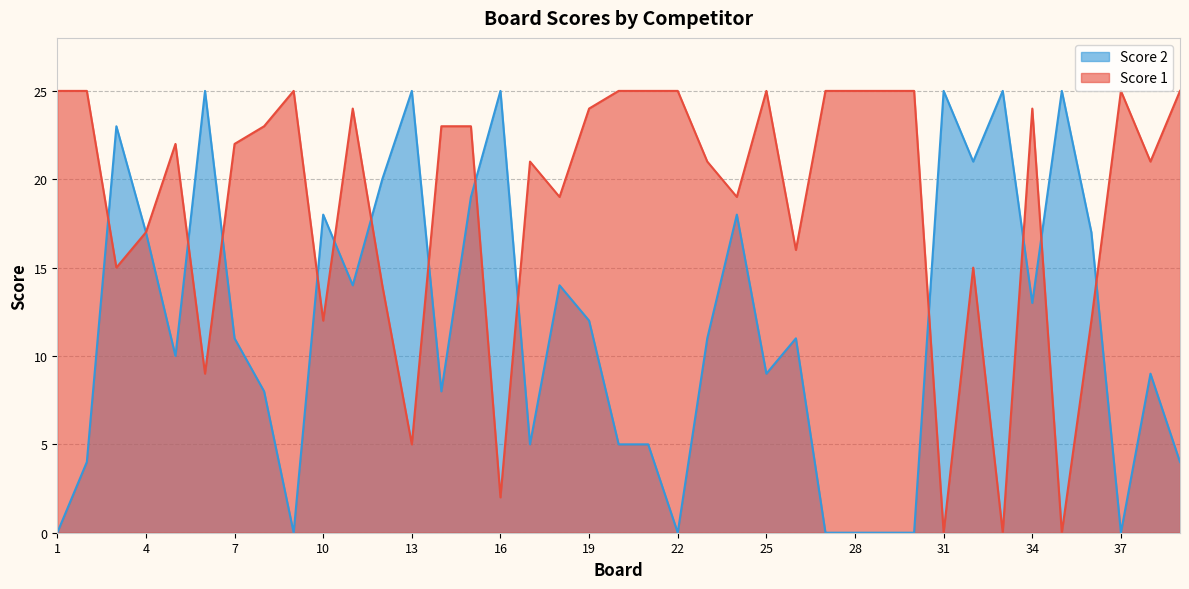

At which label does Score 1 first exceed 22?

1